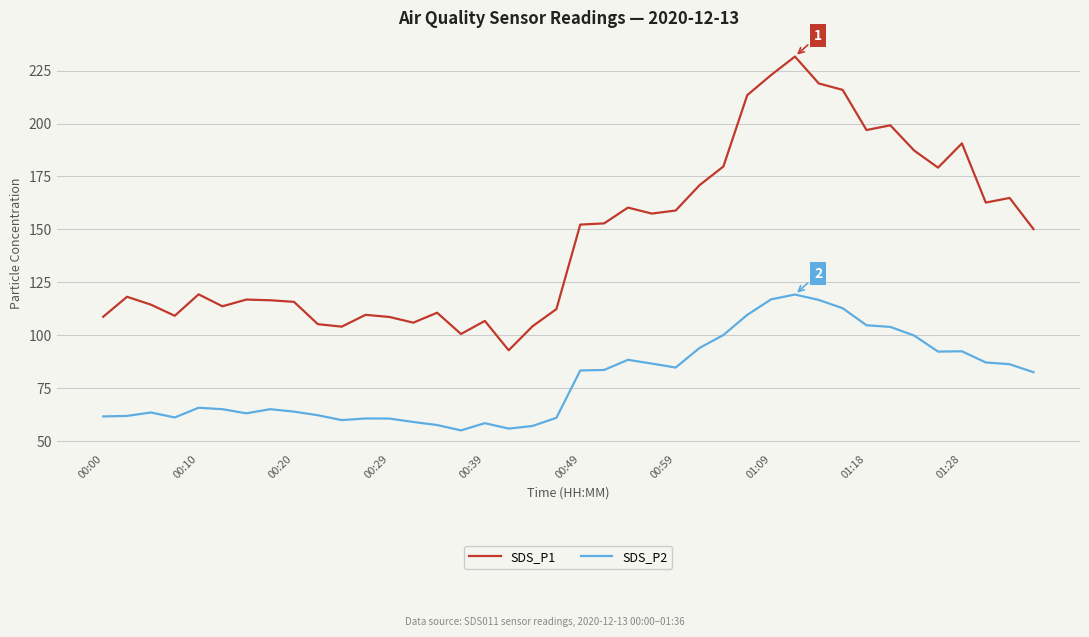

List the series in order of their overall mean, lowest first.

SDS_P2, SDS_P1